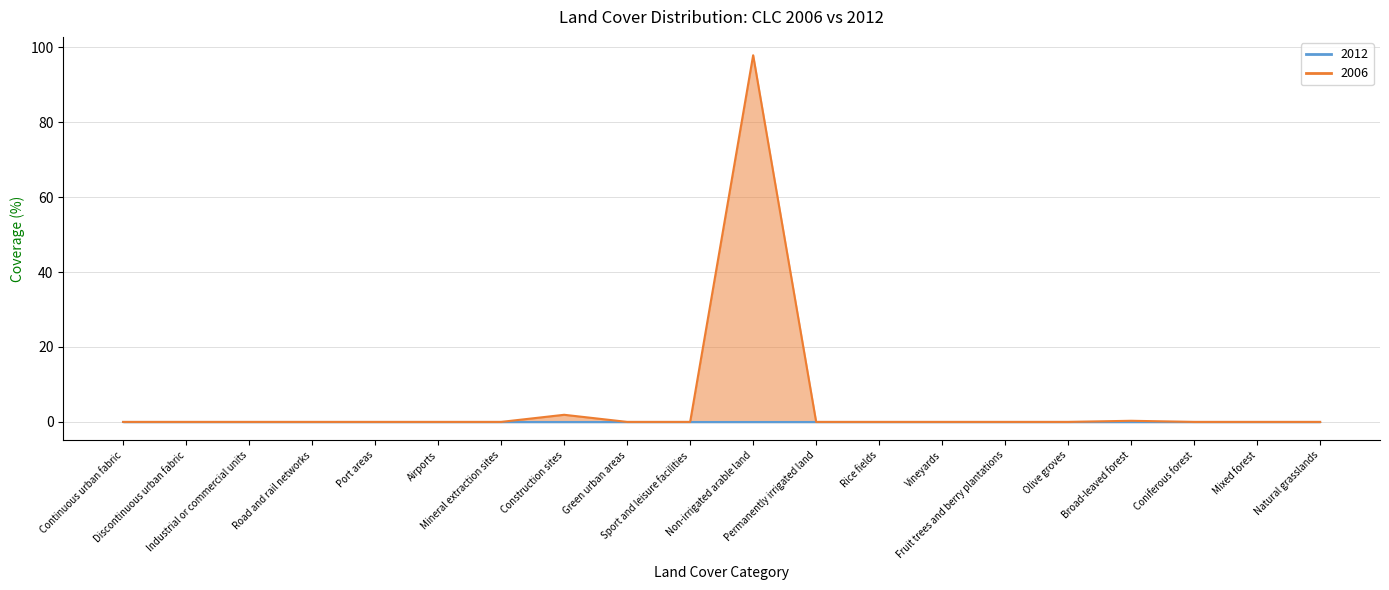

How many interior local peaks (higher than both neighbors) does the data have?

3